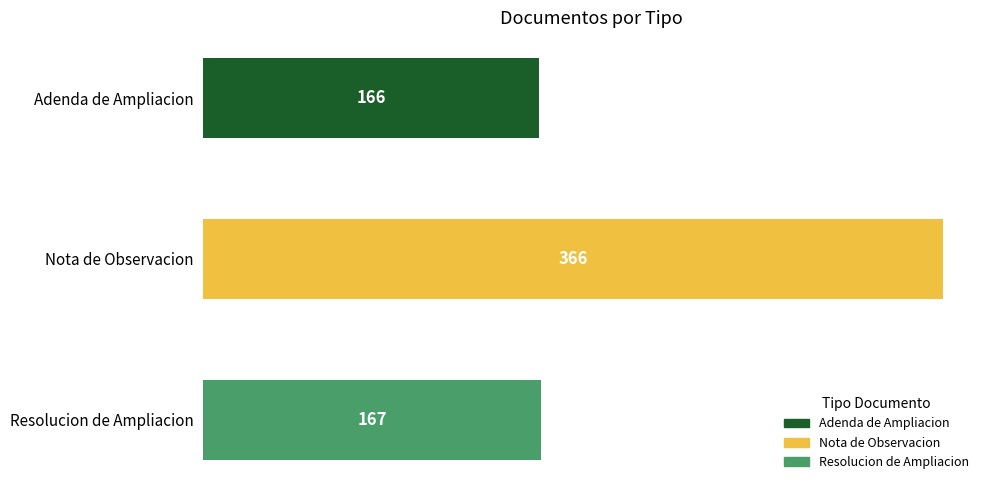

Reading left to right, list all the values displayed in this chart.

Adenda de Ampliacion=166	Nota de Observacion=366	Resolucion de Ampliacion=167